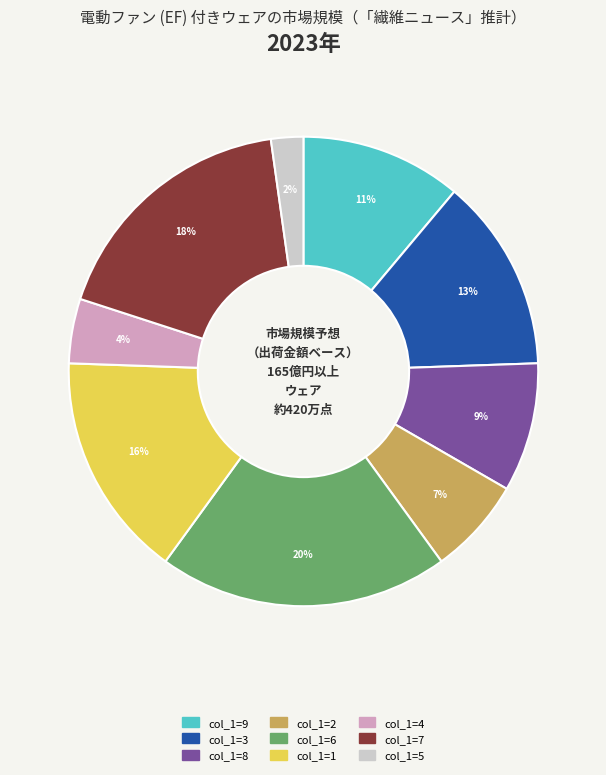

To the nearest percent, what is the difference between the largest and smallest slice percentages?

18%